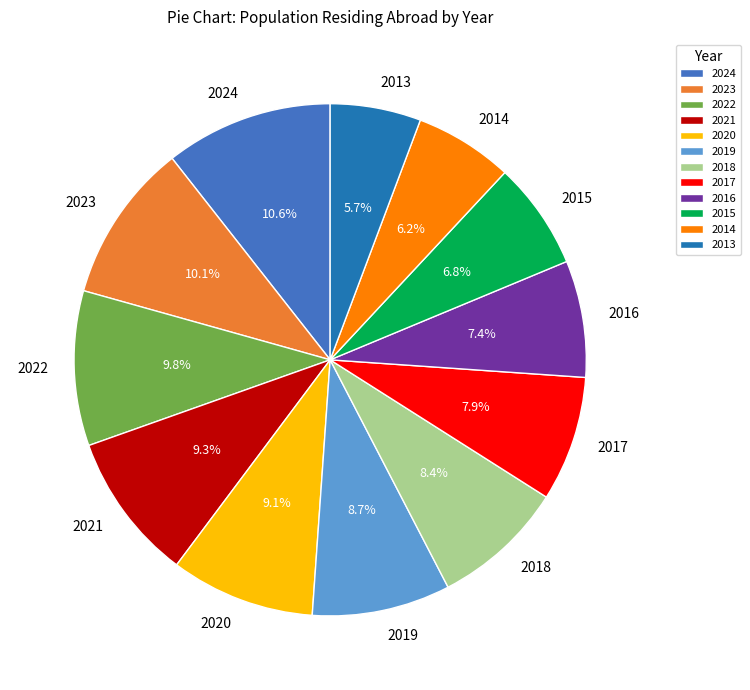

What percentage is the 2014 slice, to the nearest percent?

6%